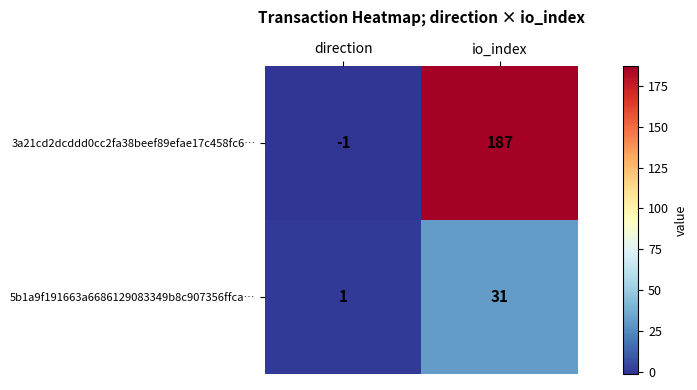

True or false: 3a21cd2dcddd0cc2fa38beef89efae17c458fc6… has a value of 130 at io_index.

False